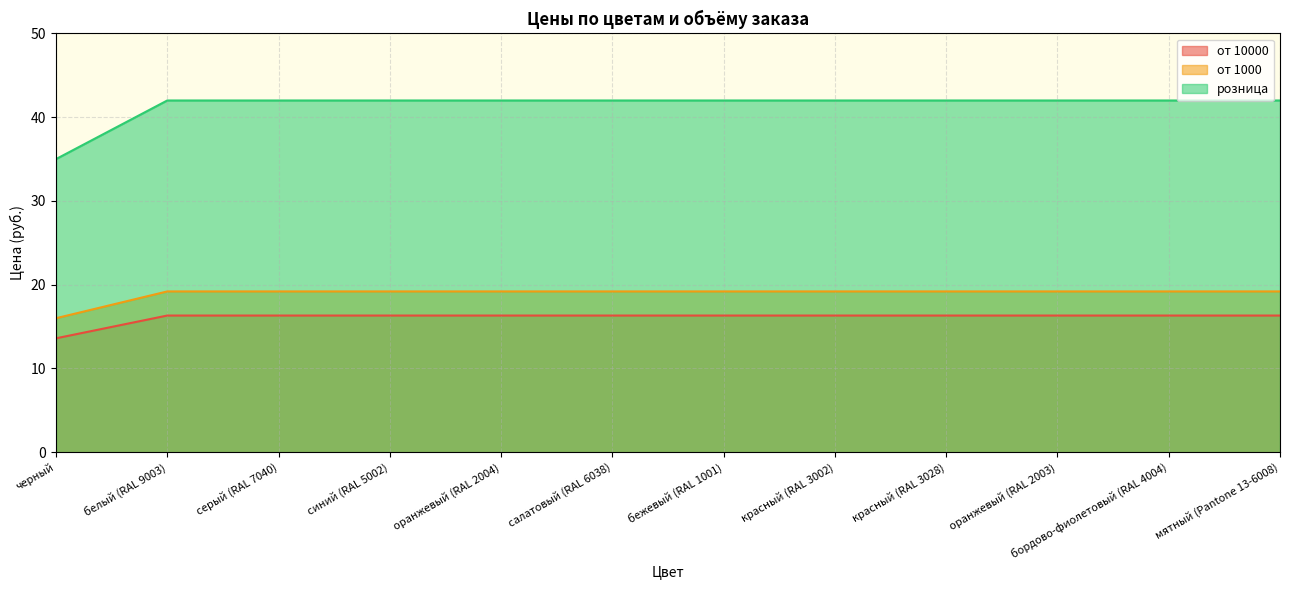

At which category does the chart reach its minimum across all series?

черный